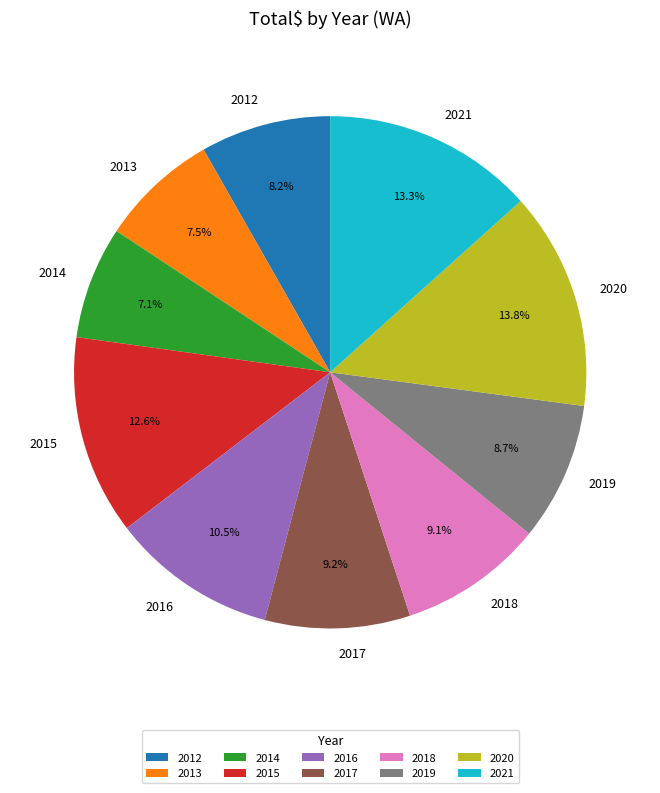

How many segments does this pie chart have?

10